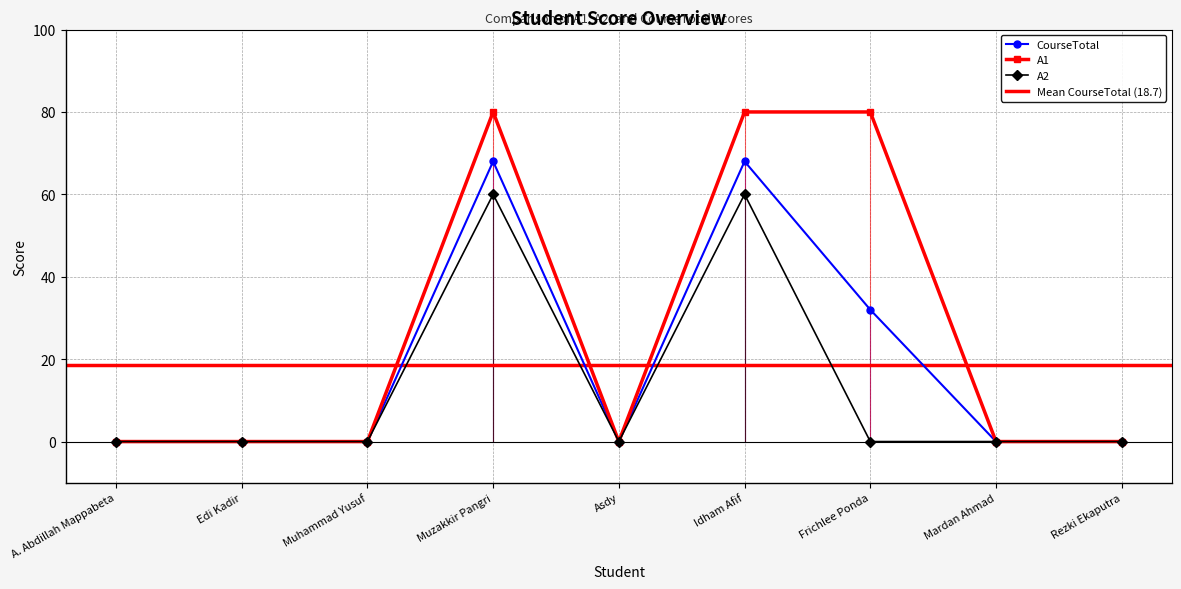

Which category has the highest value in the A2 series?

Muzakkir Pangri